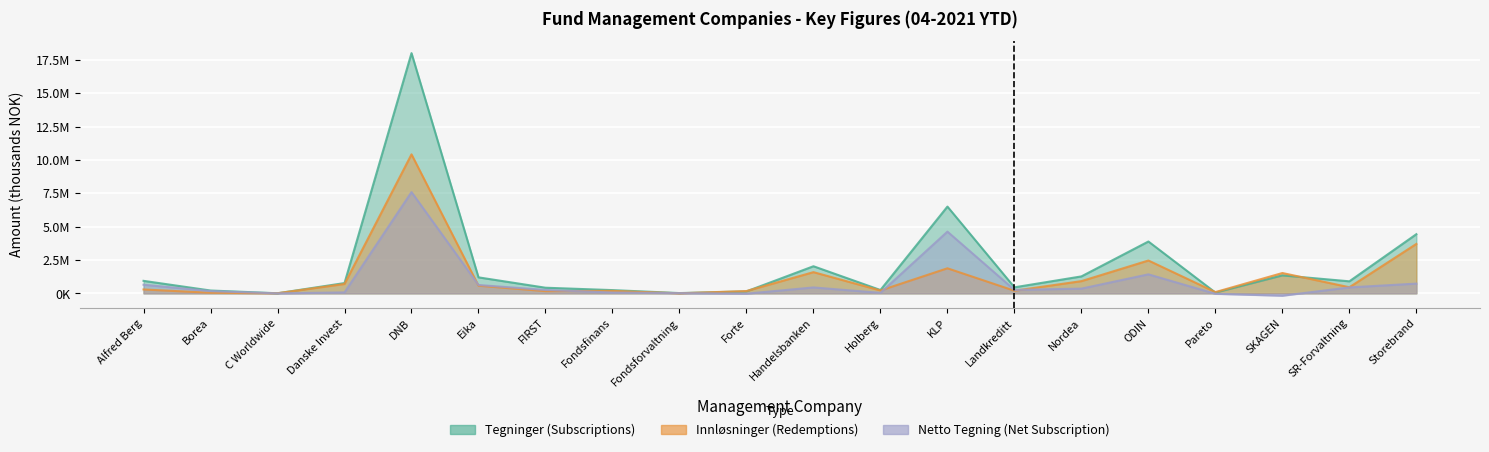

How many times do Tegninger and Innlosninger cross each other?

6